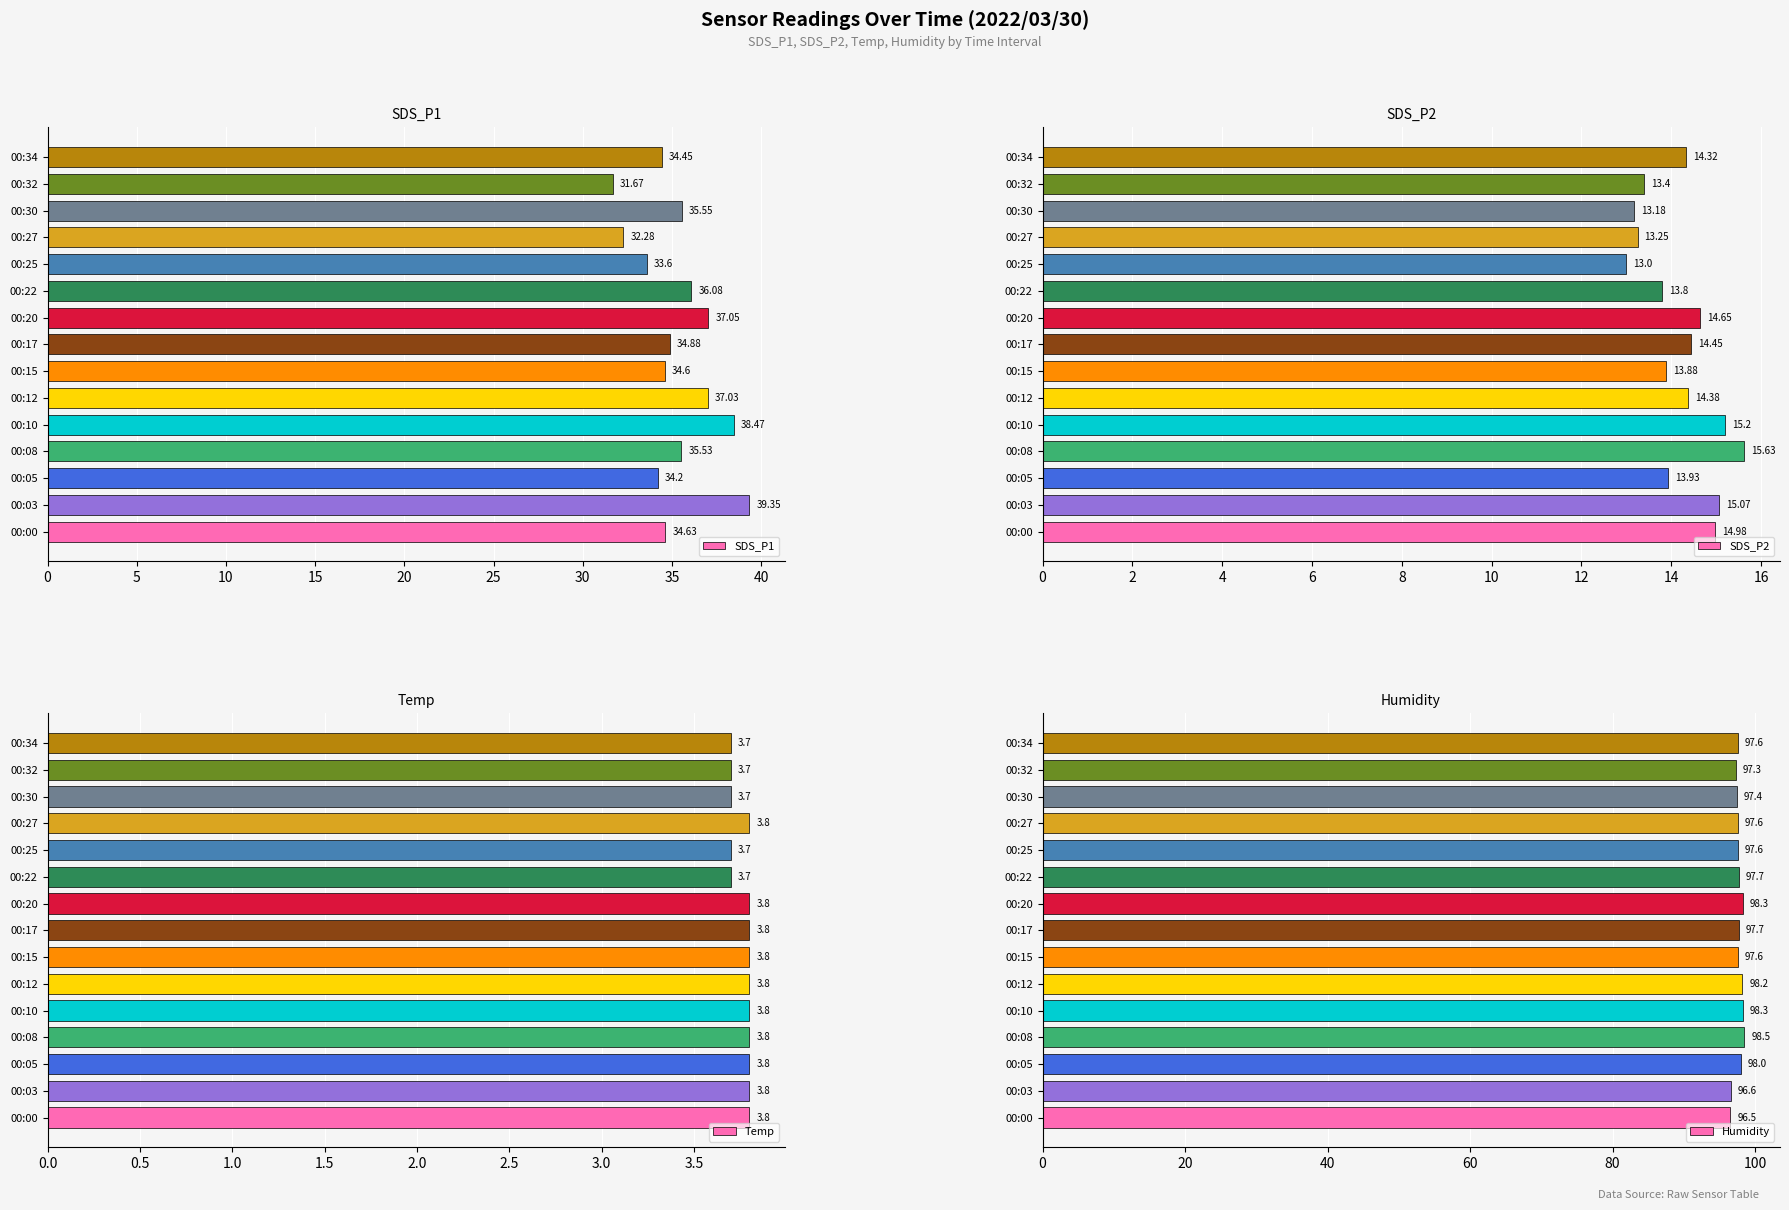

Reading right to left, what are all the values shown in this chart?

SDS_P1: 34.5	31.7	35.5	32.3	33.6	36.1	37.0	34.9	34.6	37.0	38.5	35.5	34.2	39.4	34.6
SDS_P2: 14.3	13.4	13.2	13.2	13.0	13.8	14.7	14.4	13.9	14.4	15.2	15.6	13.9	15.1	15.0
Temp: 3.7	3.7	3.7	3.8	3.7	3.7	3.8	3.8	3.8	3.8	3.8	3.8	3.8	3.8	3.8
Humidity: 97.6	97.3	97.4	97.6	97.6	97.7	98.3	97.7	97.6	98.2	98.3	98.5	98.0	96.6	96.5